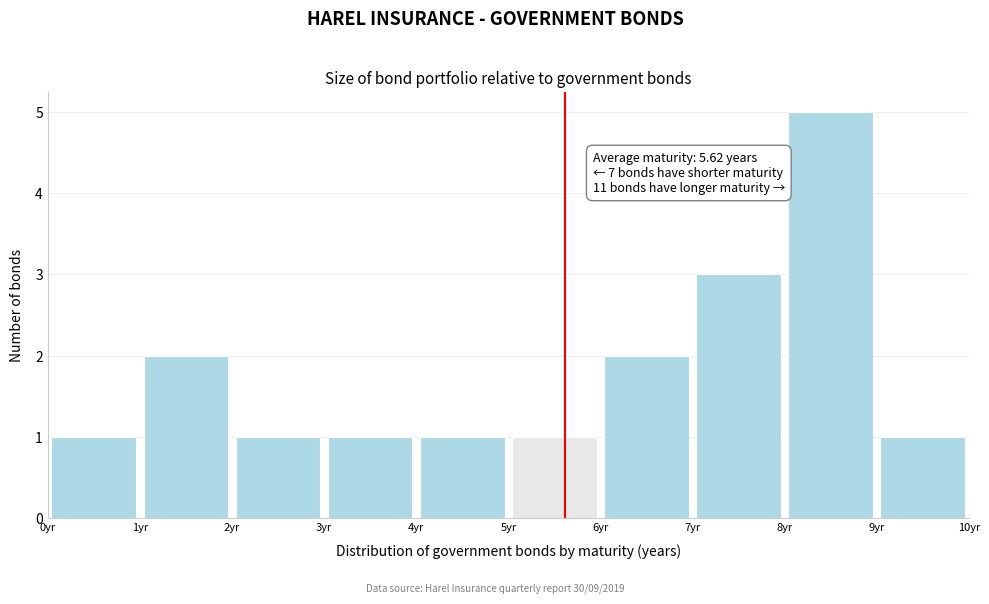

Over which range of the x-axis is the bar tallest?

8 to 9